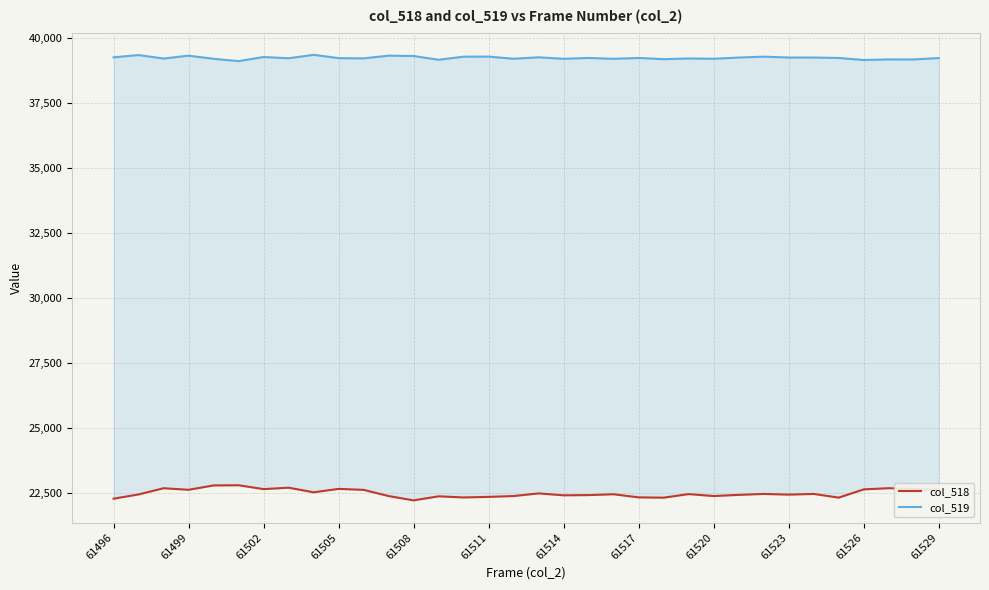

How many values in the col_518 series are below 22476?

17